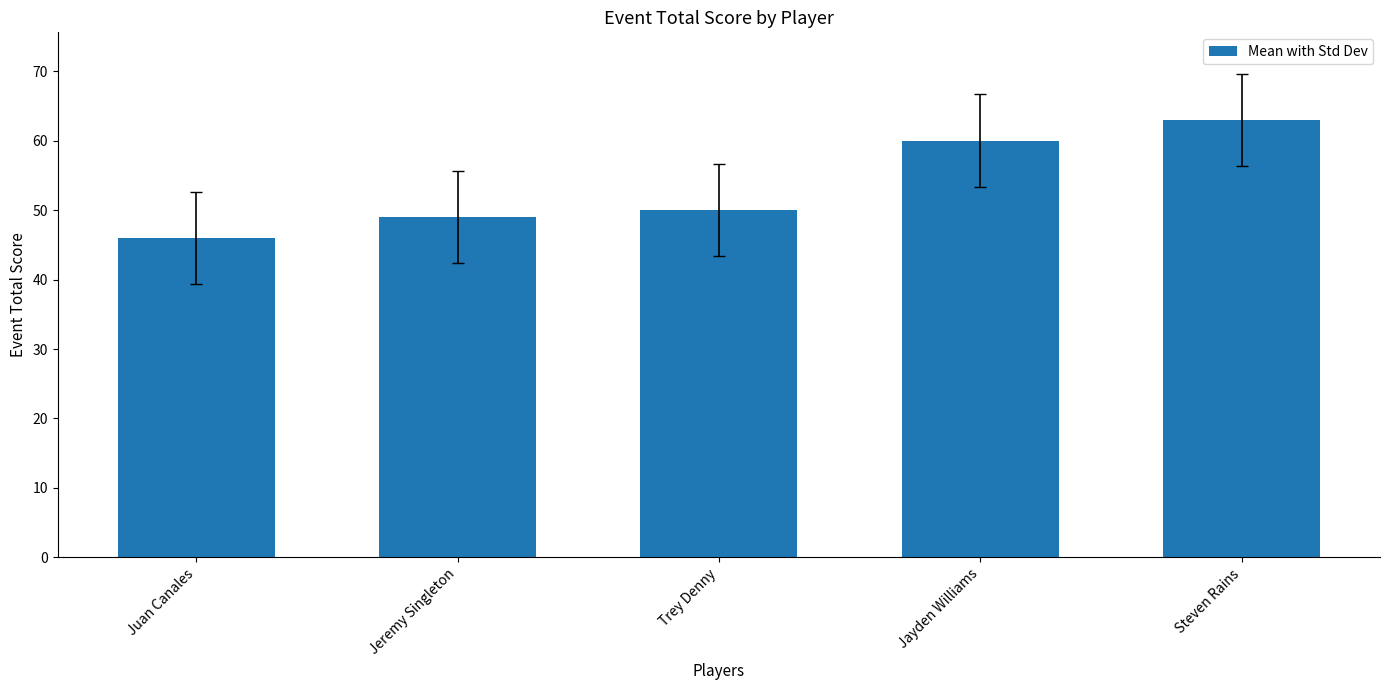

What is the change in value from Jeremy Singleton to Trey Denny?

+1